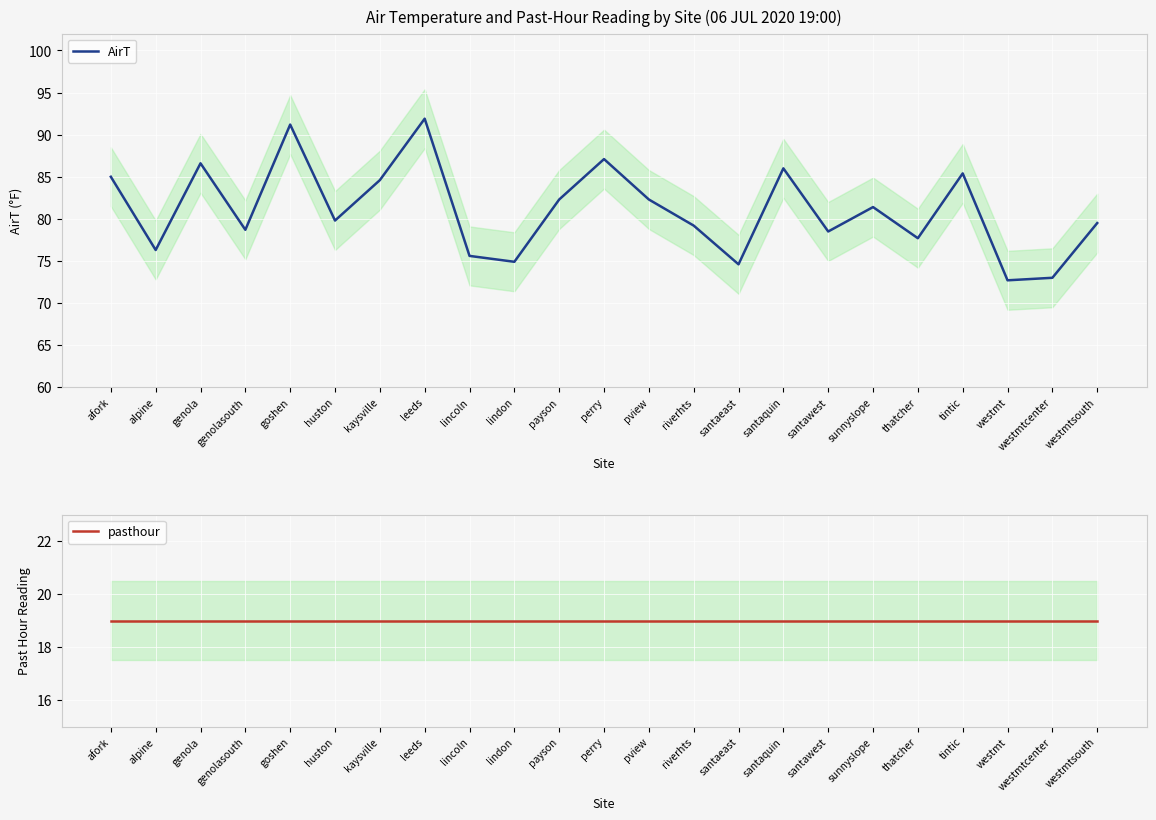

Reading right to left, extract all data points from this chart.

AirT: westmtsouth=79.5	westmtcenter=73.0	westmt=72.7	tintic=85.4	thatcher=77.7	sunnyslope=81.4	santawest=78.5	santaquin=86.0	santaeast=74.6	riverhts=79.2	pview=82.3	perry=87.1	payson=82.3	lindon=74.9	lincoln=75.6	leeds=91.9	kaysville=84.6	huston=79.8	goshen=91.2	genolasouth=78.7	genola=86.6	alpine=76.3	afork=85.0
pasthour: westmtsouth=19.0	westmtcenter=19.0	westmt=19.0	tintic=19.0	thatcher=19.0	sunnyslope=19.0	santawest=19.0	santaquin=19.0	santaeast=19.0	riverhts=19.0	pview=19.0	perry=19.0	payson=19.0	lindon=19.0	lincoln=19.0	leeds=19.0	kaysville=19.0	huston=19.0	goshen=19.0	genolasouth=19.0	genola=19.0	alpine=19.0	afork=19.0